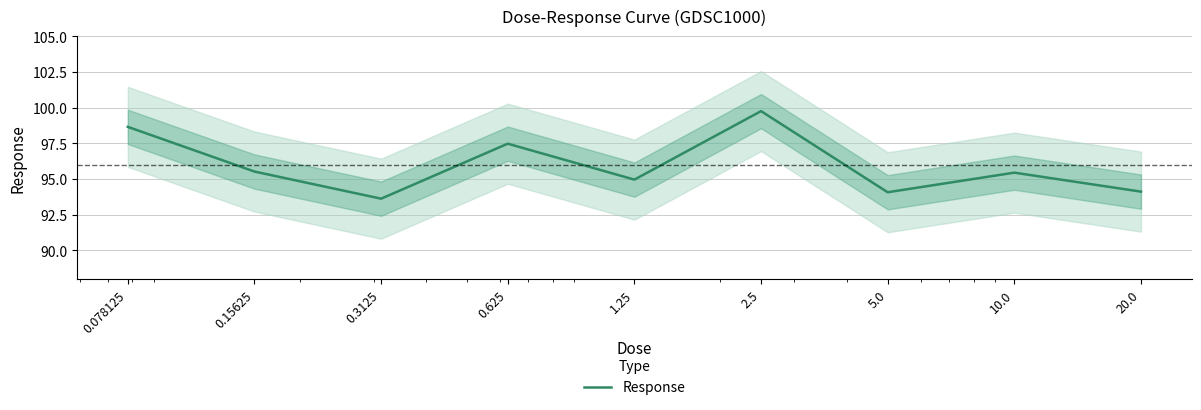

How many data points are less than 95?

4